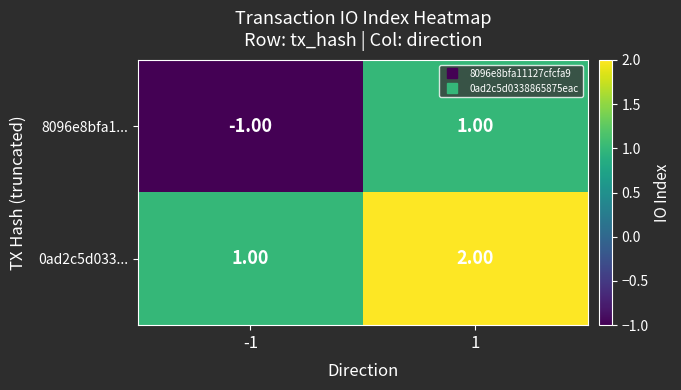

What is the sum of all 0ad2c5d033... values?

3